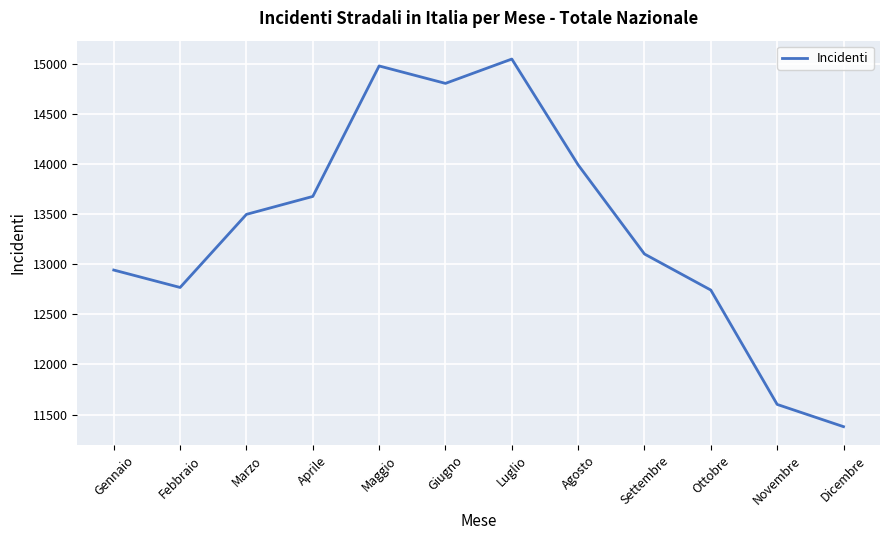

The chart shows a value of 15050 at Luglio. True or false?

True